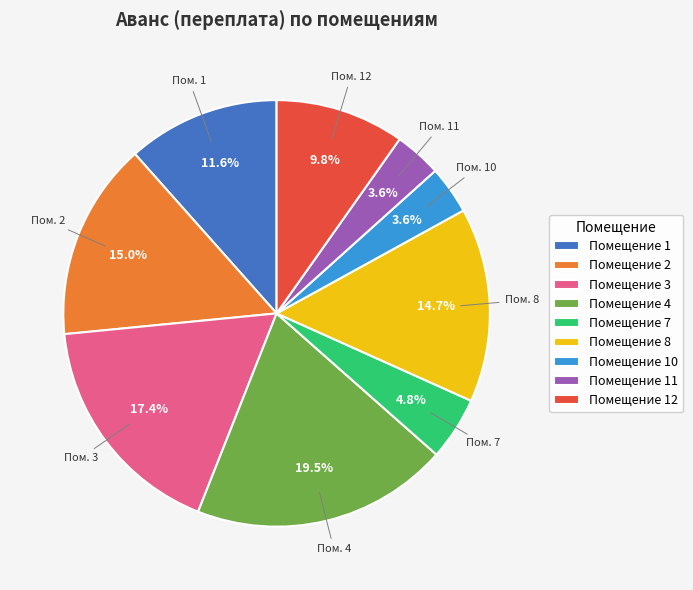

How much of the chart is everything except Помещение 8?

85.3%